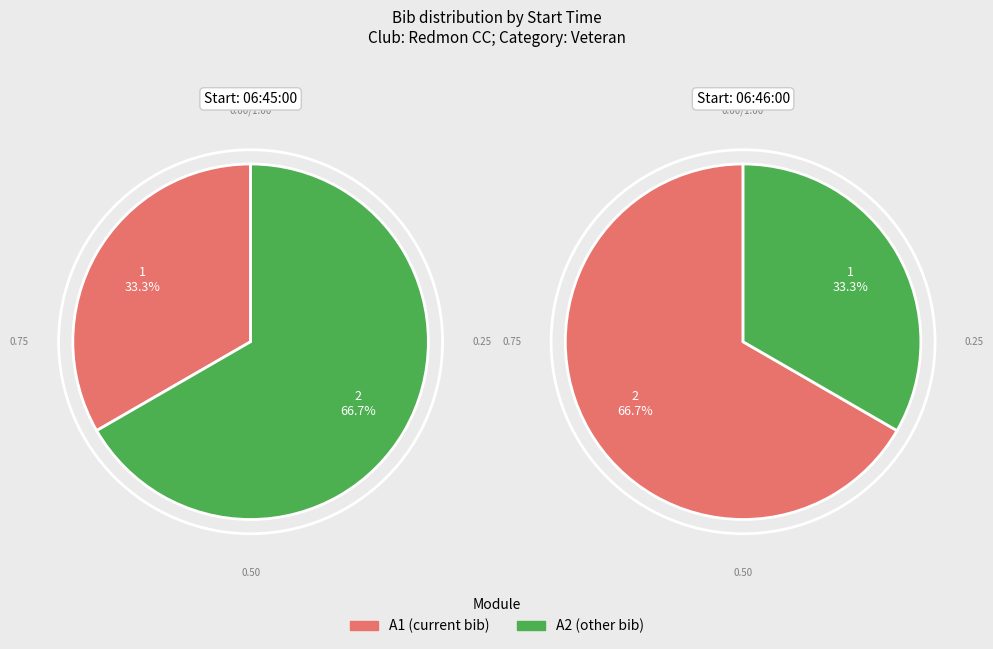

Does any single category account for the majority?

Yes